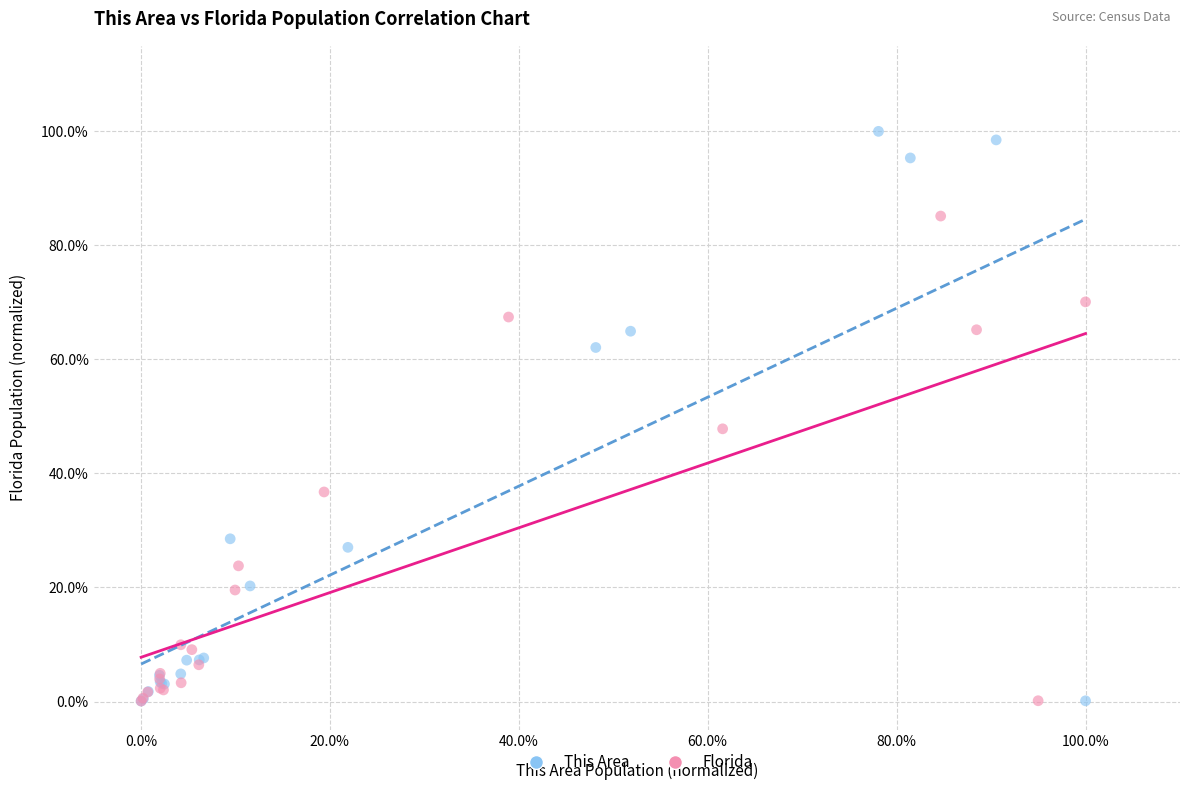

What are all the series names shown in the legend?

This Area, Florida